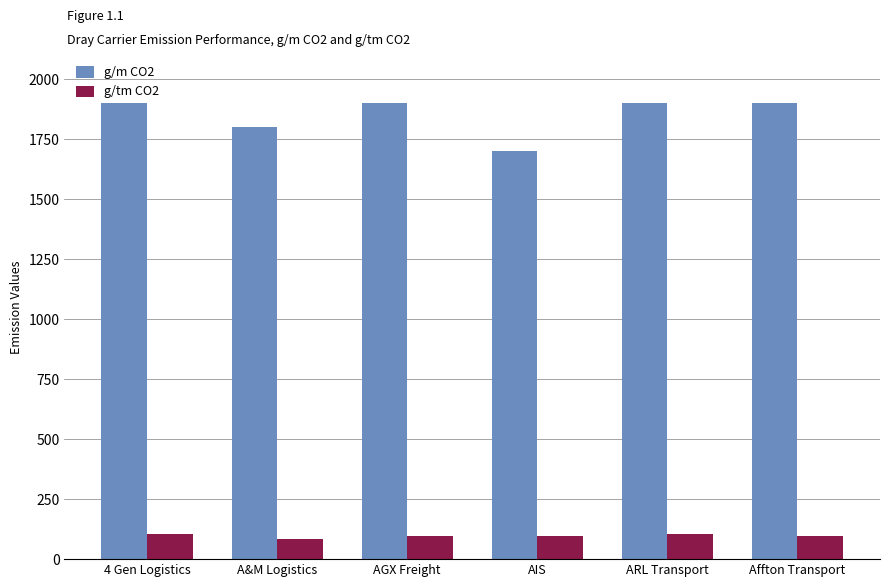

What is the difference between the second highest and second lowest values in the g/m CO2 series?

100.0